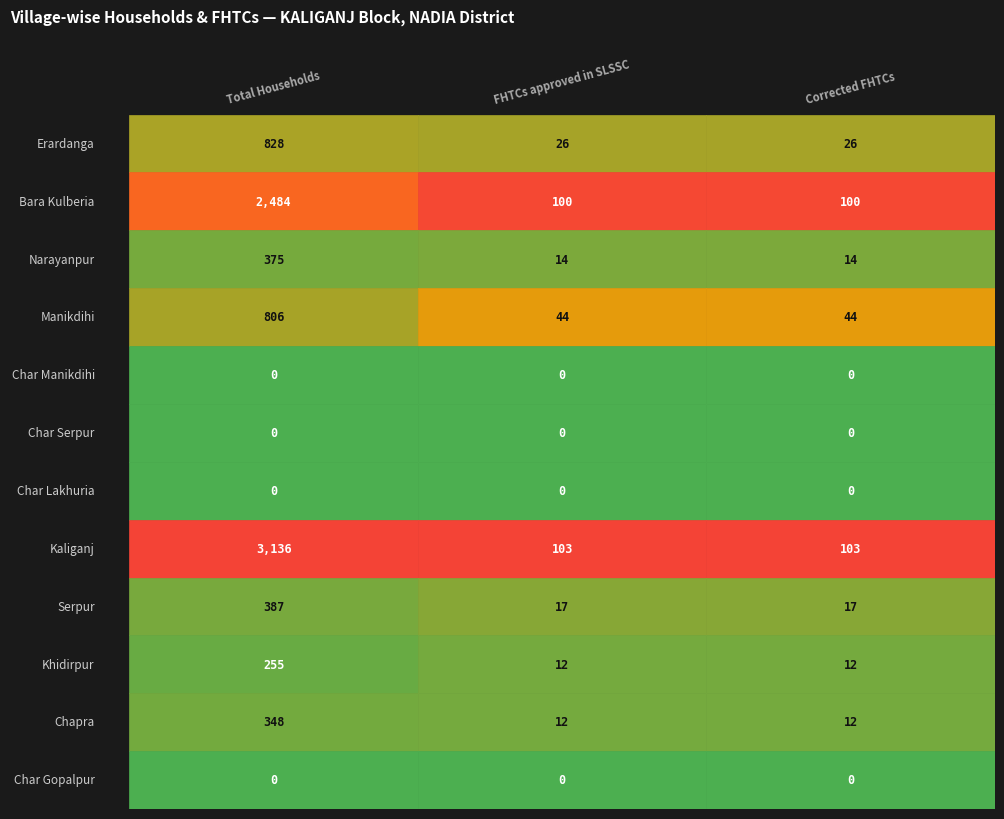

What is the sum of all Erardanga values?

880